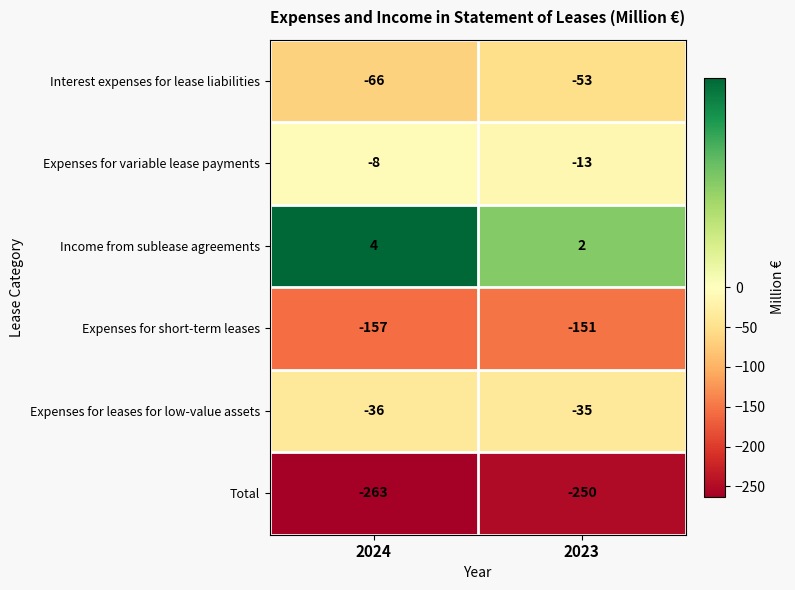

What is the spread (max minus min) of values at 2024?

267